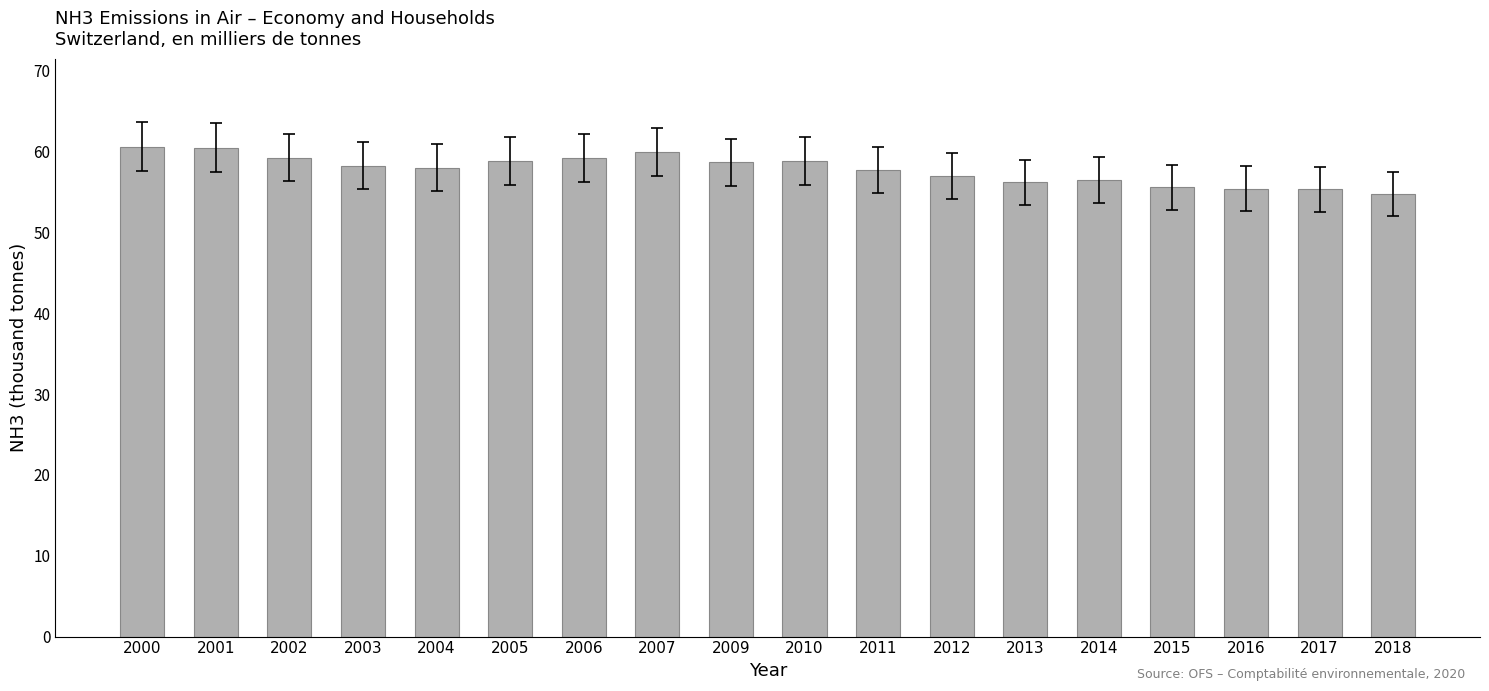

True or false: the data shows 85.1 at 2018.

False